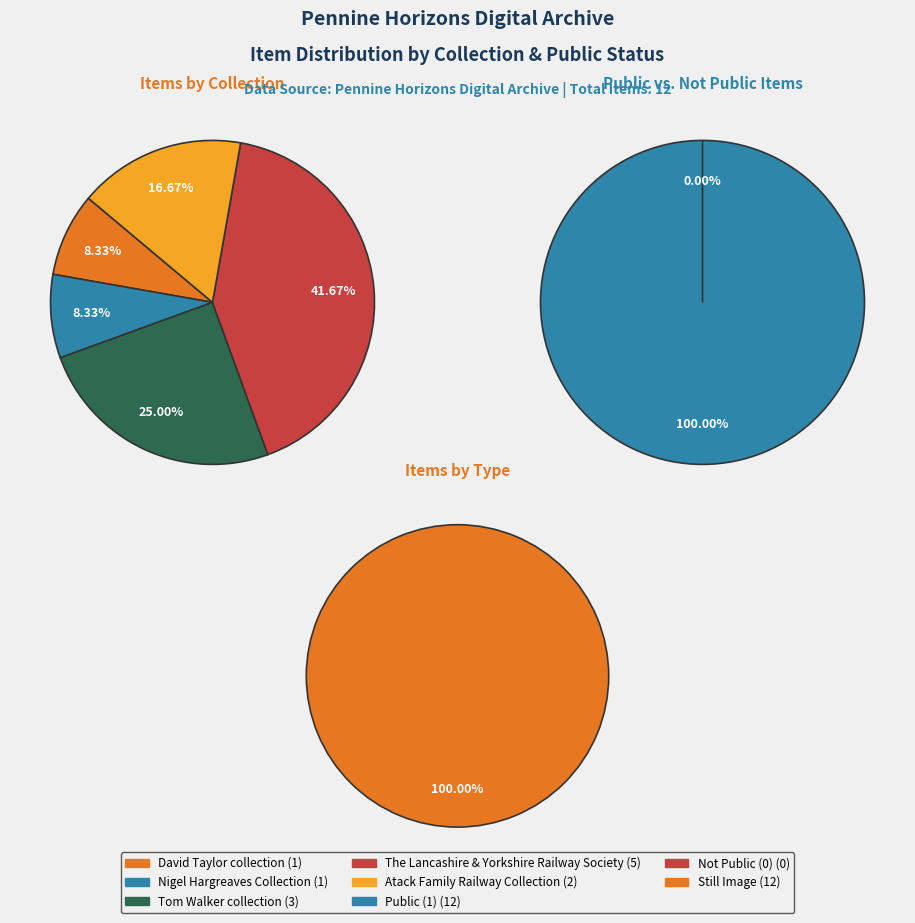

Is there any slice that represents more than half of the pie?

No